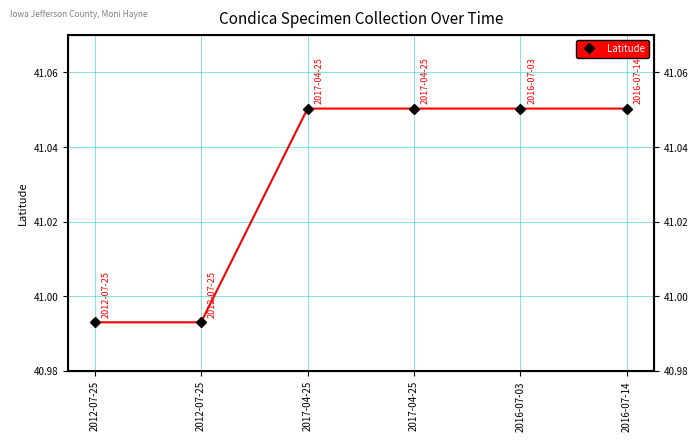

True or false: the data has more than 0 interior local peaks.

False